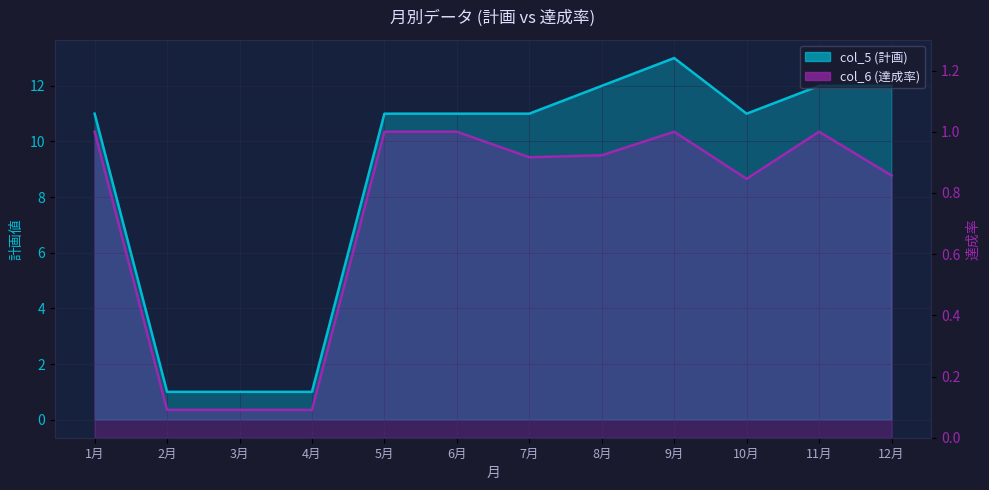

The value of col_5 (計画) at 2月 is 1.4. True or false?

False